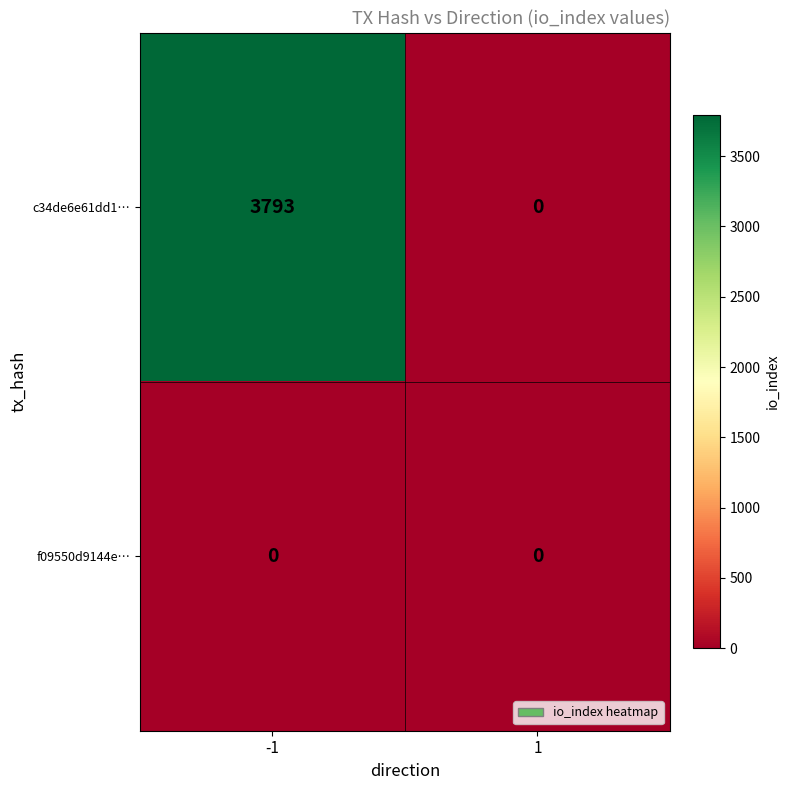

What is the maximum value shown in the chart?

3793